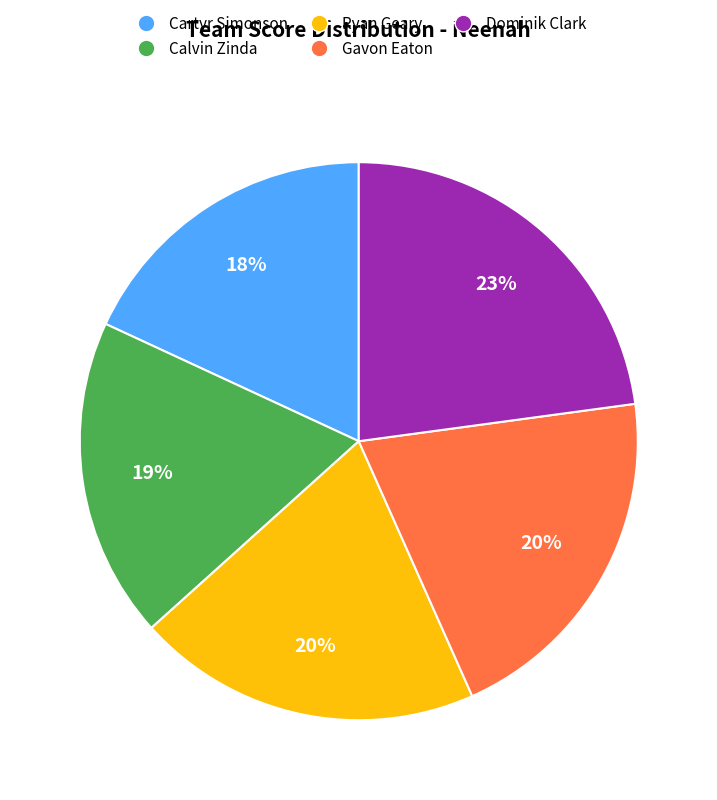

Which category has the biggest portion of the pie?

Dominik Clark